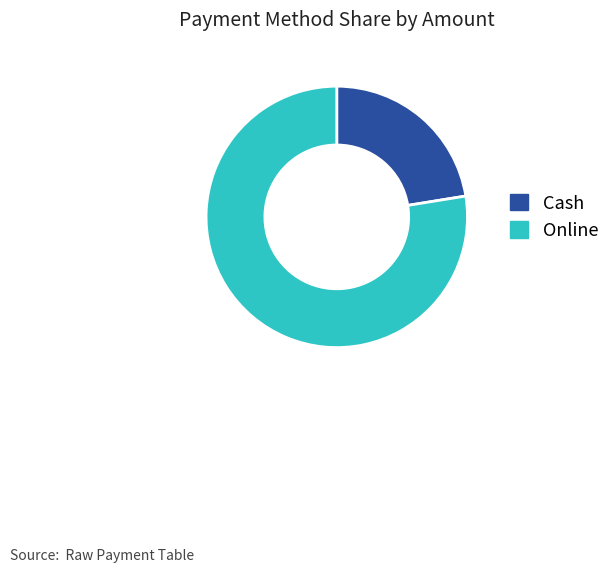

Is it true that Online is 83% of the pie?

False